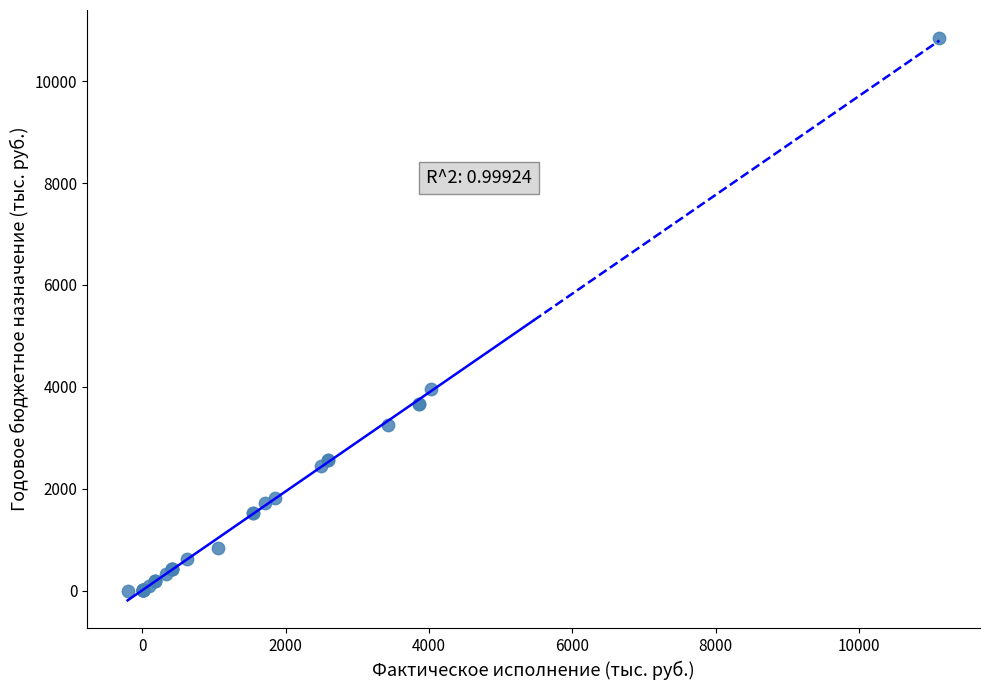

What Y value in the scatter plot is closest to 5423?

3956.0